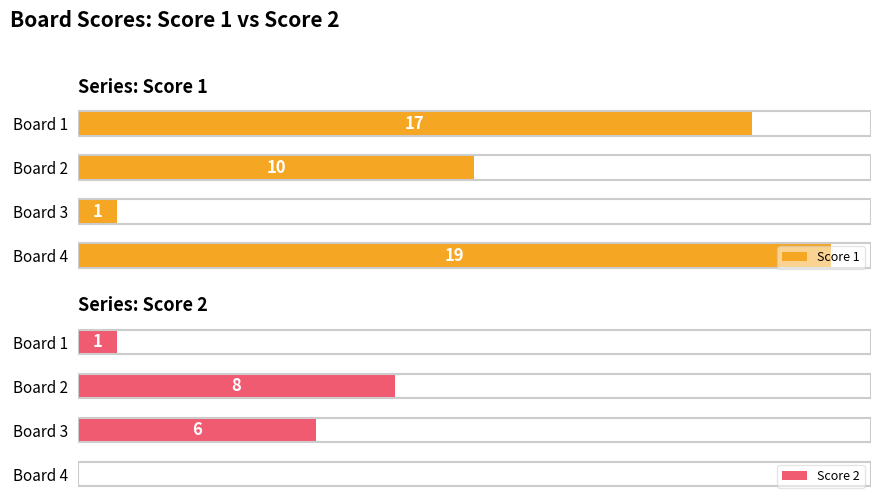

Which category has the highest value in the Score 1 series?

Board 4